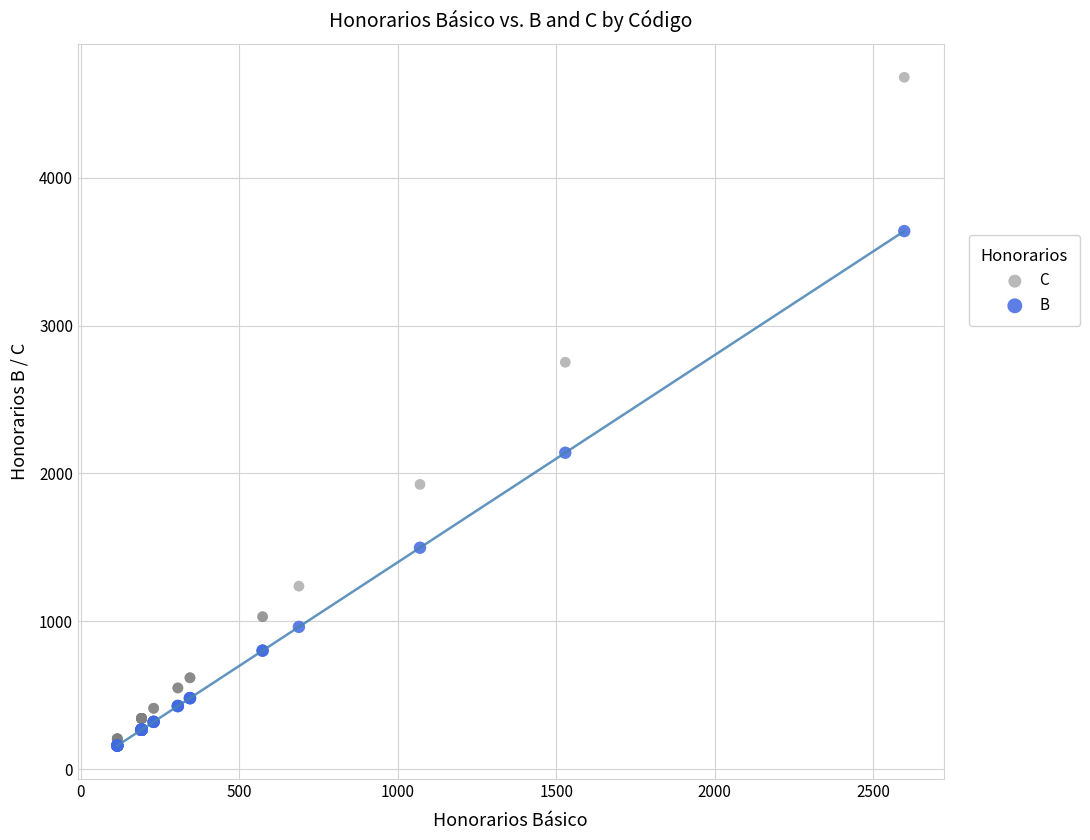

Across all series, what Y value is closest to 2419?

2140.3